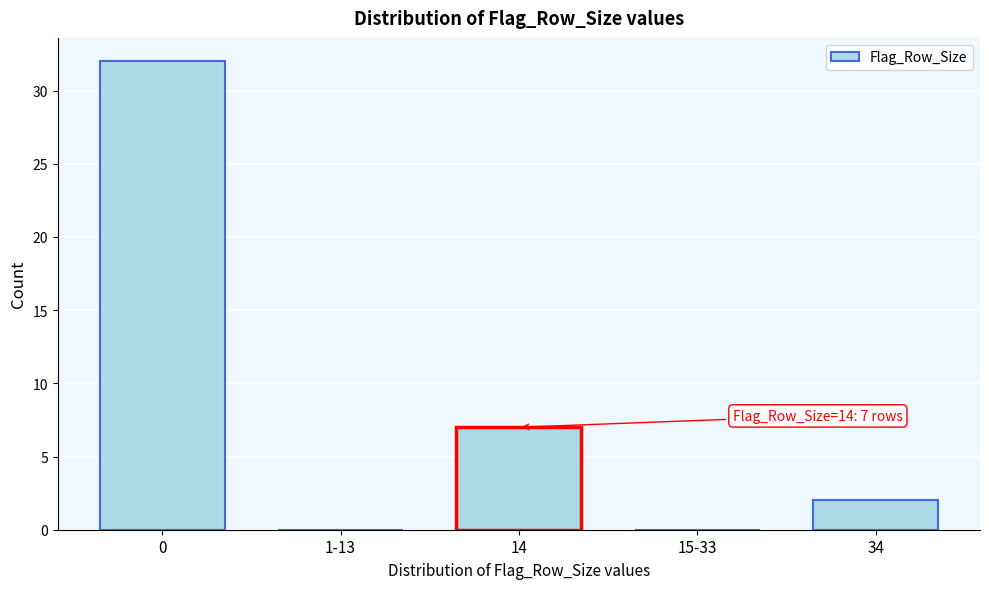

What is the maximum value shown in the chart?

32